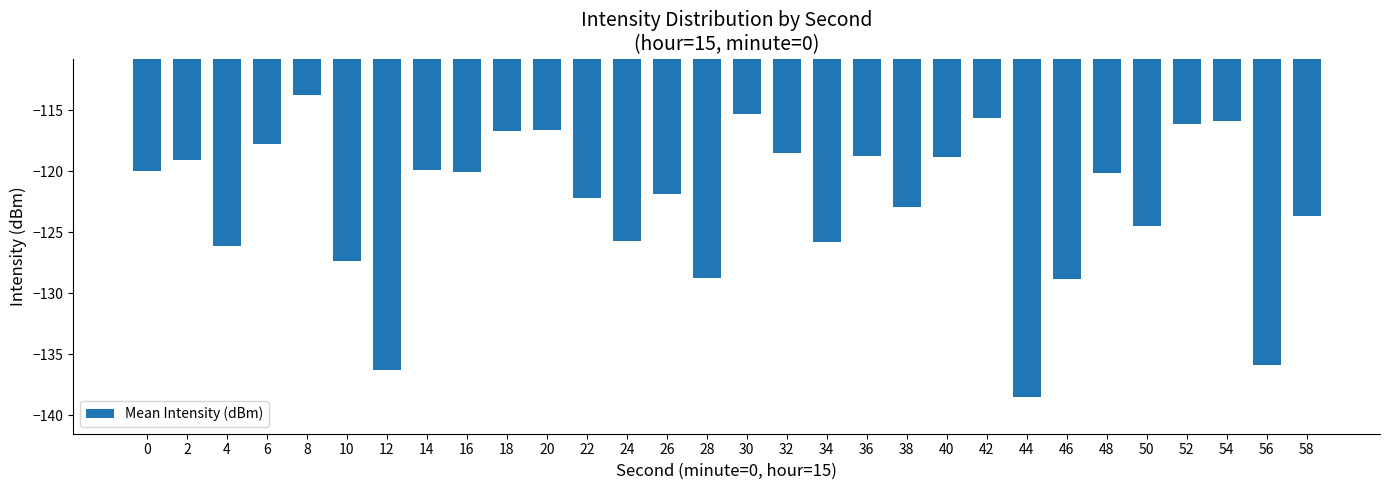

Does the chart contain stacked bars?

No